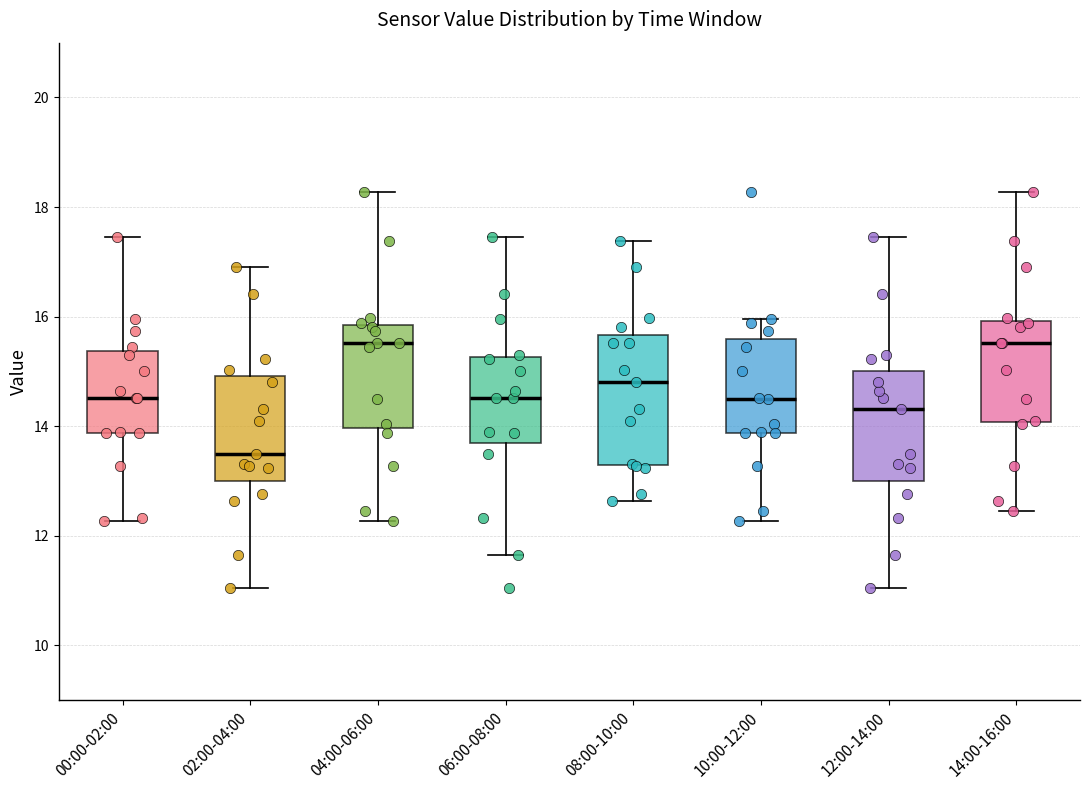

Reading left to right, transcribe this box plot: for each box, give where its median line is, the range the box spans, and where its two whiskers end, as read against the y-axis. The values are not printed on the chart, so give them approximately, as read against the axis.

00:00-02:00: median 14.6, box 13.8 to 15.4, whiskers 12.2 to 17.4
02:00-04:00: median 13.6, box 13.0 to 15.0, whiskers 11.0 to 17.0
04:00-06:00: median 15.6, box 14.0 to 15.8, whiskers 12.2 to 18.2
06:00-08:00: median 14.6, box 13.6 to 15.2, whiskers 11.6 to 17.4
08:00-10:00: median 14.8, box 13.2 to 15.6, whiskers 12.6 to 17.4
10:00-12:00: median 14.6, box 13.8 to 15.6, whiskers 12.2 to 16.0
12:00-14:00: median 14.4, box 13.0 to 15.0, whiskers 11.0 to 17.4
14:00-16:00: median 15.6, box 14.0 to 16.0, whiskers 12.4 to 18.2